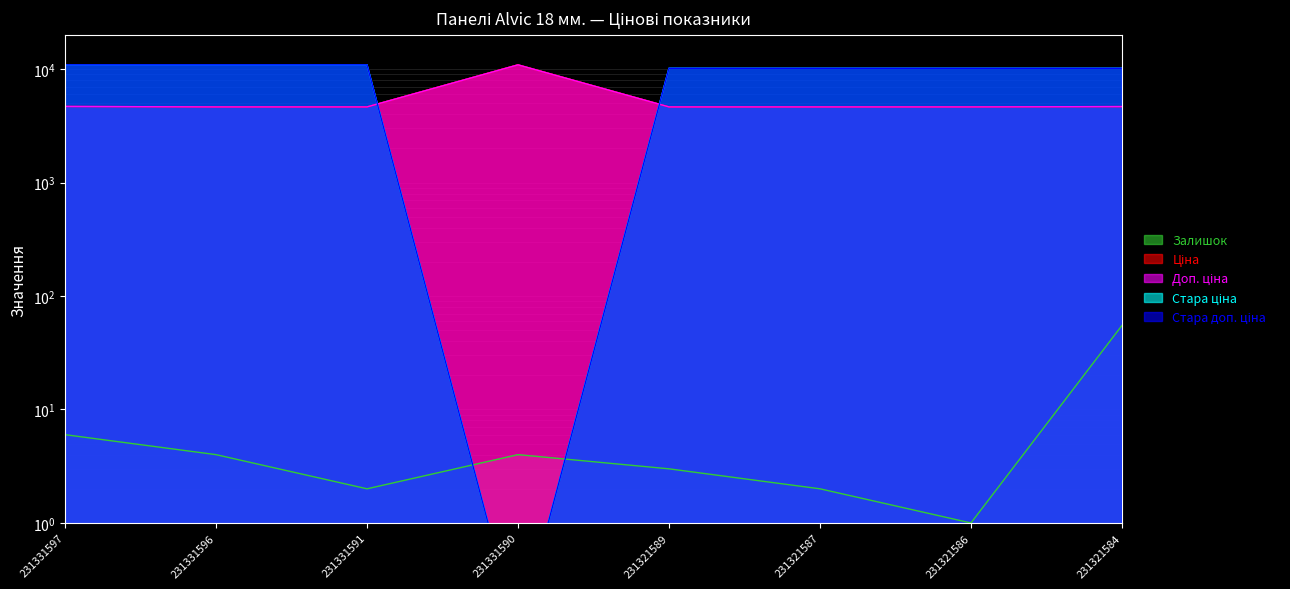

What is the total value across all series at 231321586?

29602.6